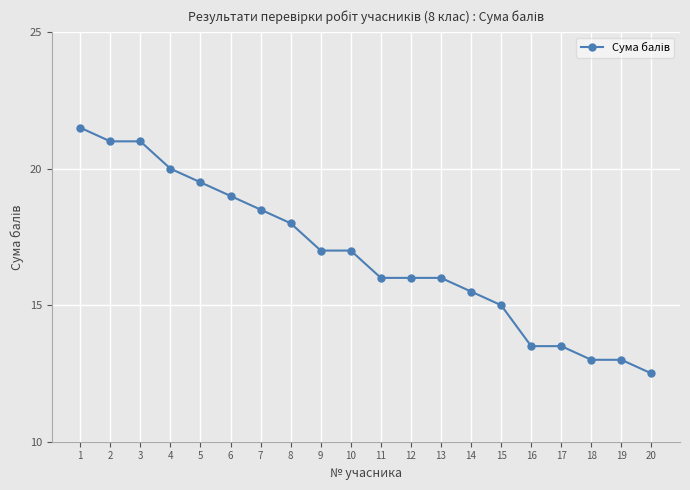

What is the value of the 17th point from the left?

13.5